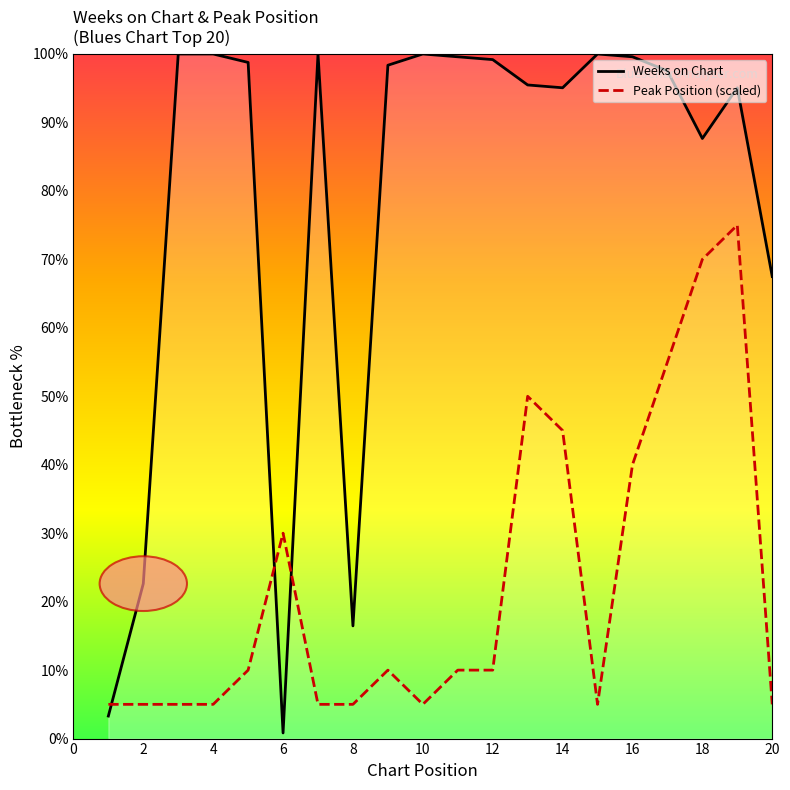

Rank the series at 2 from lowest to highest value.

Peak Position (scaled), Weeks on Chart